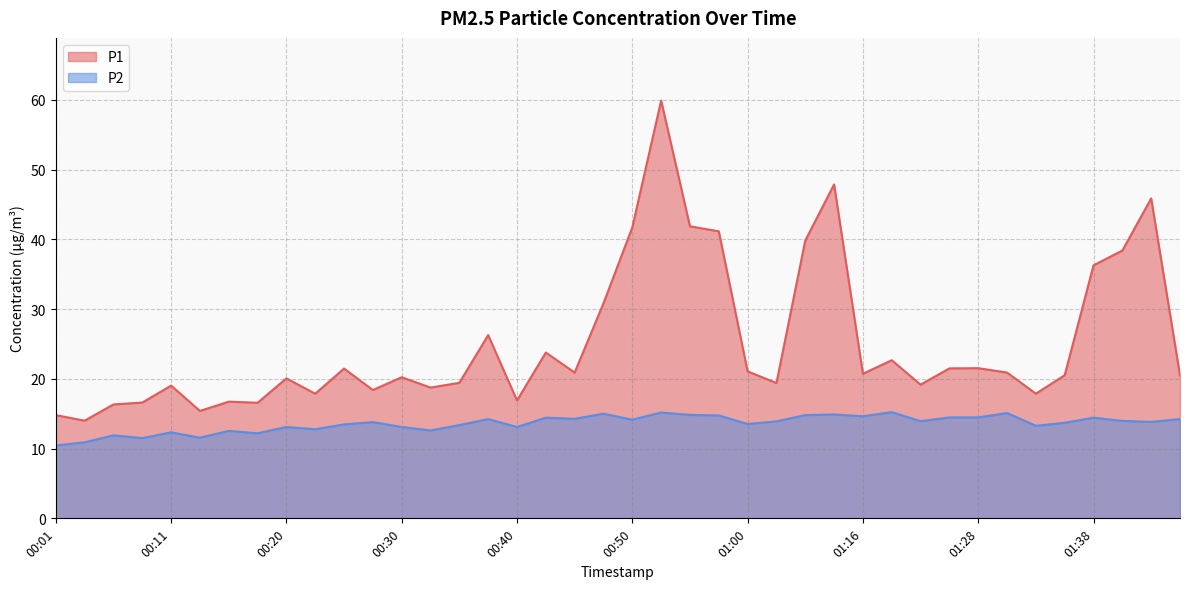

Reading right to left, list all the values displayed in this chart.

P1: 20.5	45.9	38.4	36.3	20.5	17.9	20.9	21.5	21.5	19.2	22.7	20.7	47.9	39.8	19.4	21.1	41.1	41.9	59.9	41.7	30.8	20.9	23.8	16.9	26.3	19.4	18.8	20.2	18.4	21.5	17.9	20.1	16.6	16.7	15.4	19.0	16.6	16.3	14.0	14.8
P2: 14.2	13.8	14.0	14.4	13.7	13.3	15.1	14.5	14.5	13.9	15.2	14.6	14.9	14.8	13.9	13.5	14.8	14.8	15.2	14.2	15.0	14.3	14.4	13.1	14.2	13.4	12.6	13.1	13.8	13.5	12.8	13.1	12.2	12.5	11.6	12.3	11.5	11.9	10.9	10.4